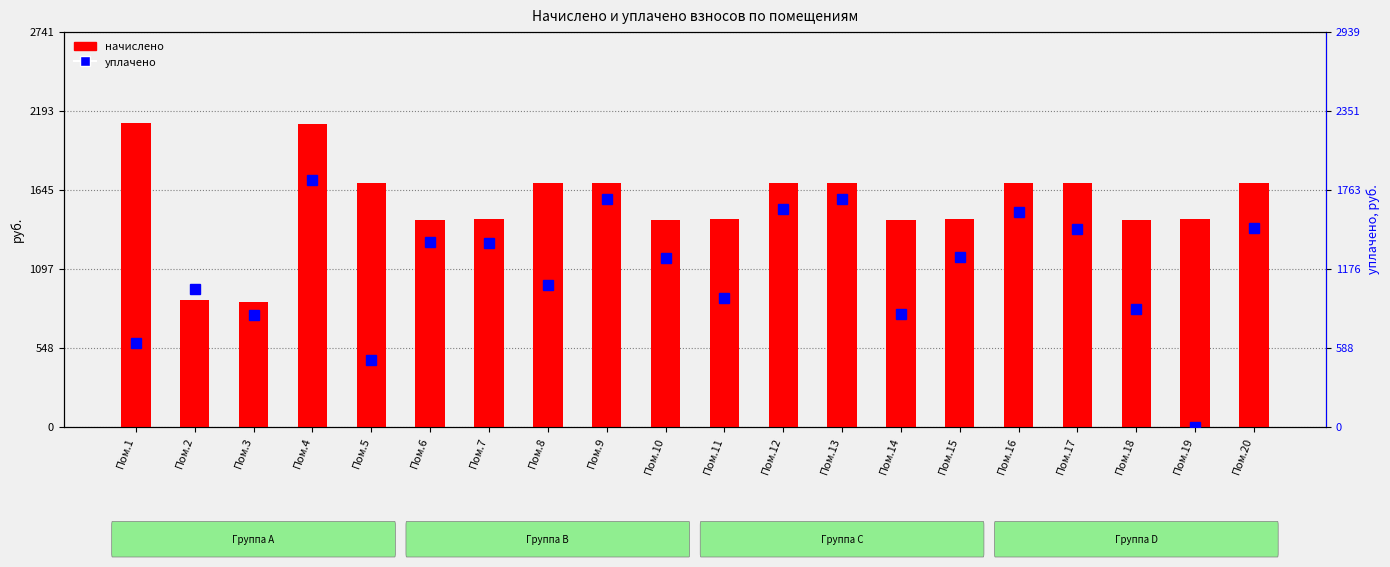

Reading right to left, list all the values displayed in this chart.

начислено: 1690.2	1441.8	1436.4	1692.9	1690.2	1441.8	1436.4	1692.9	1690.2	1441.8	1436.4	1692.9	1690.2	1441.8	1436.4	1692.9	2100.6	864.0	877.5	2108.7
уплачено: 1478.0	0.0	876.9	1472.6	1600.0	1260.8	838.0	1692.9	1619.5	961.2	1256.0	1692.9	1056.1	1370.3	1377.5	500.0	1836.9	827.8	1023.1	620.0